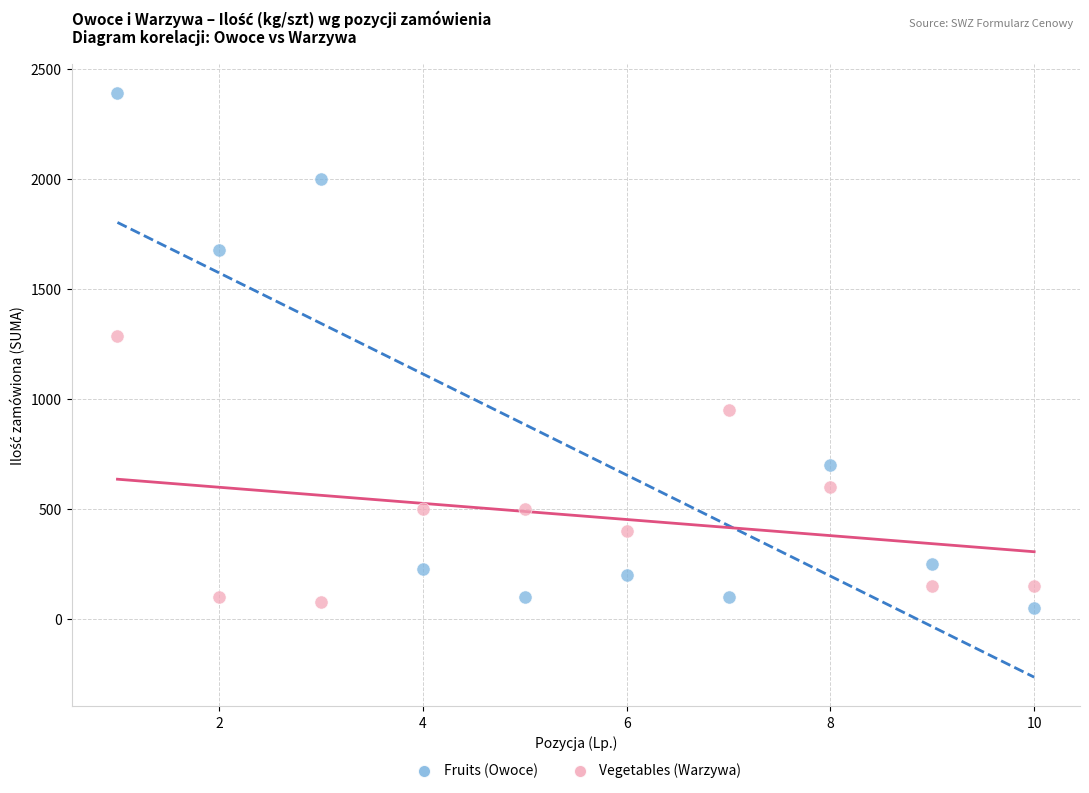

Which series contains the highest Y value?

Fruits (Owoce)